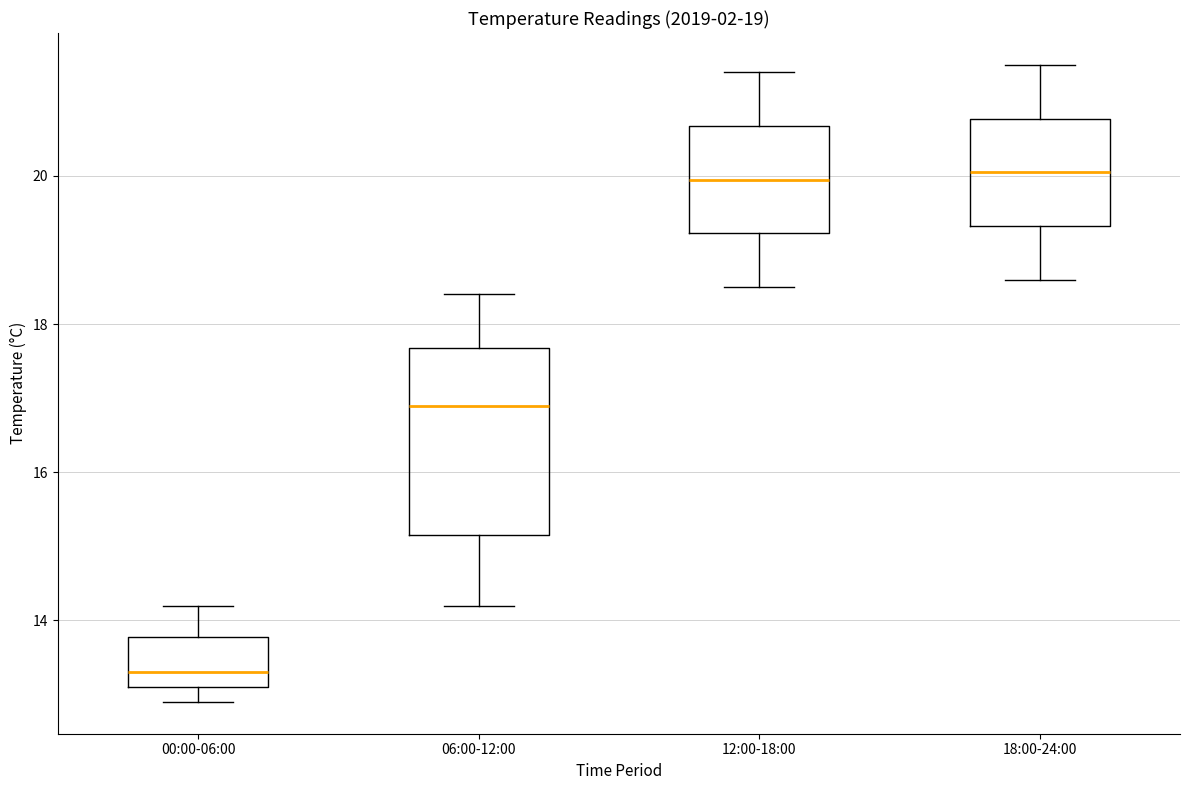

Which box's median line is the lowest?

00:00-06:00